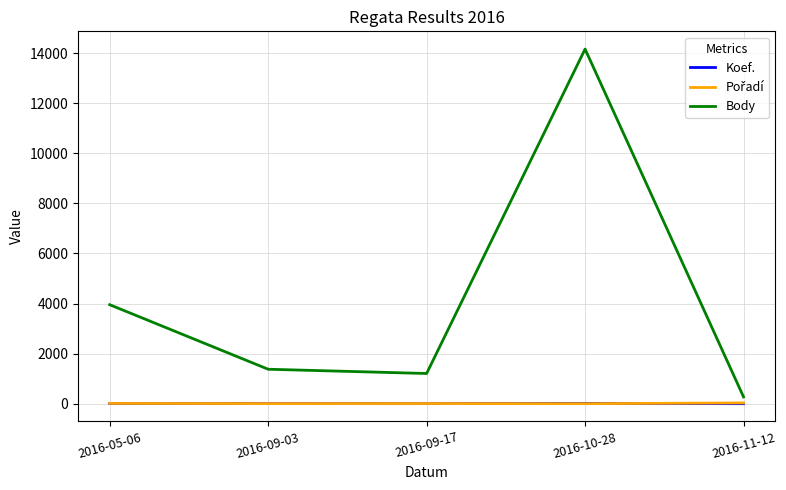

Which category has the lowest value in the Body series?

2016-11-12